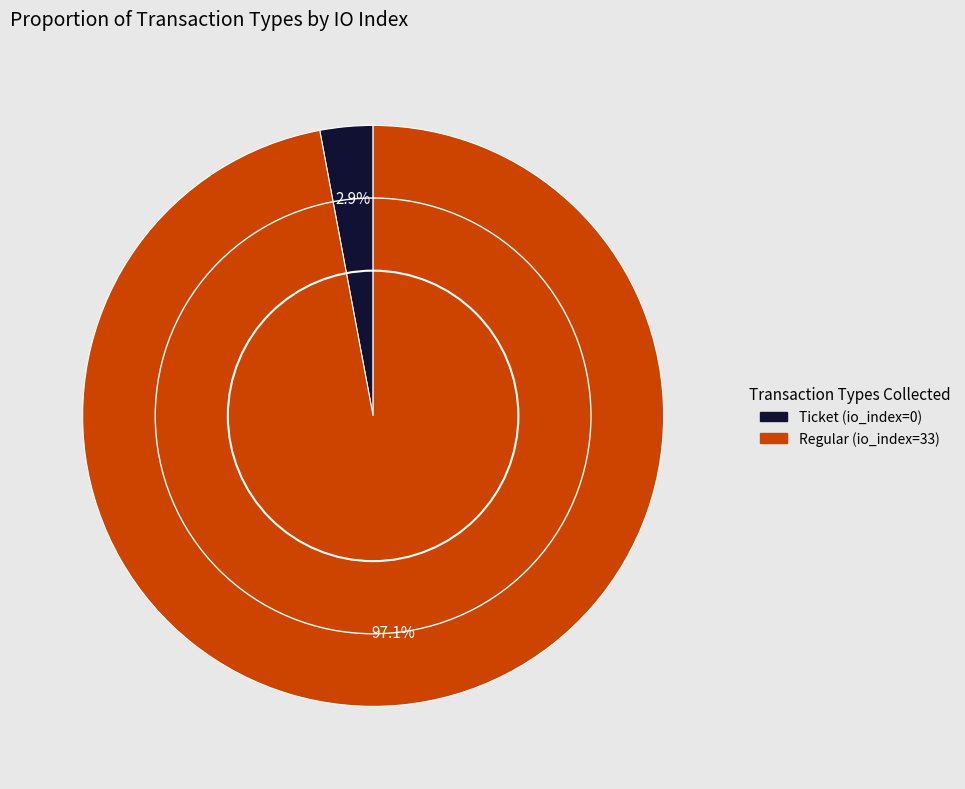

To the nearest percent, what is the combined percentage of Ticket (io_index=0) and Regular (io_index=33)?

100%